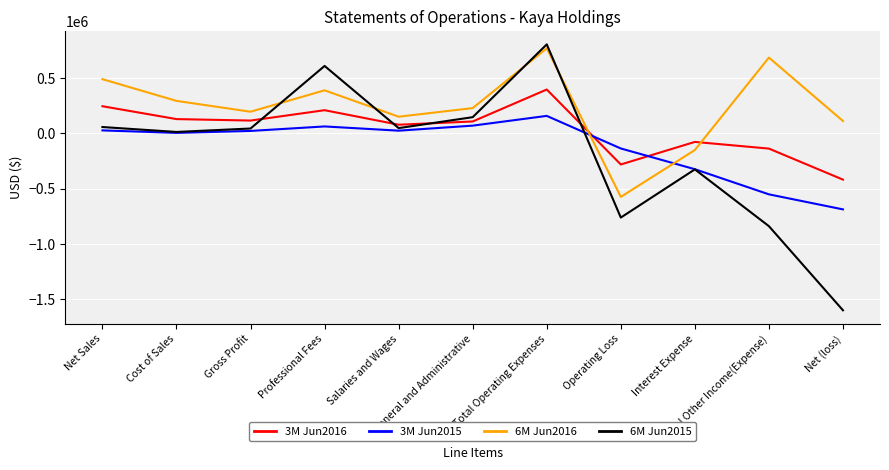

At which category does the chart reach its peak across all series?

Total Operating Expenses